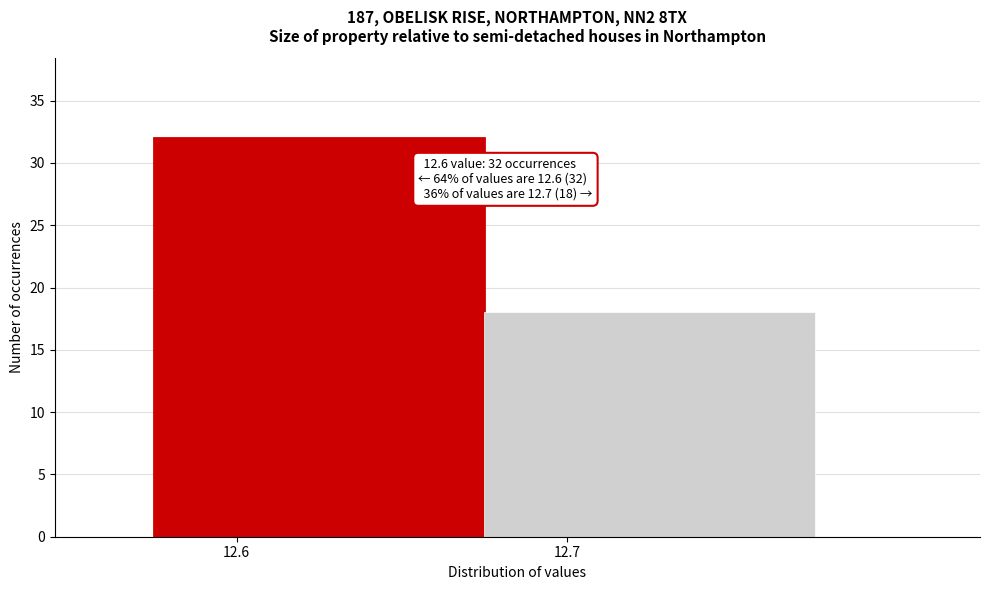

Reading right to left, transcribe all the data shown in this chart.

12.7=18	12.6=32